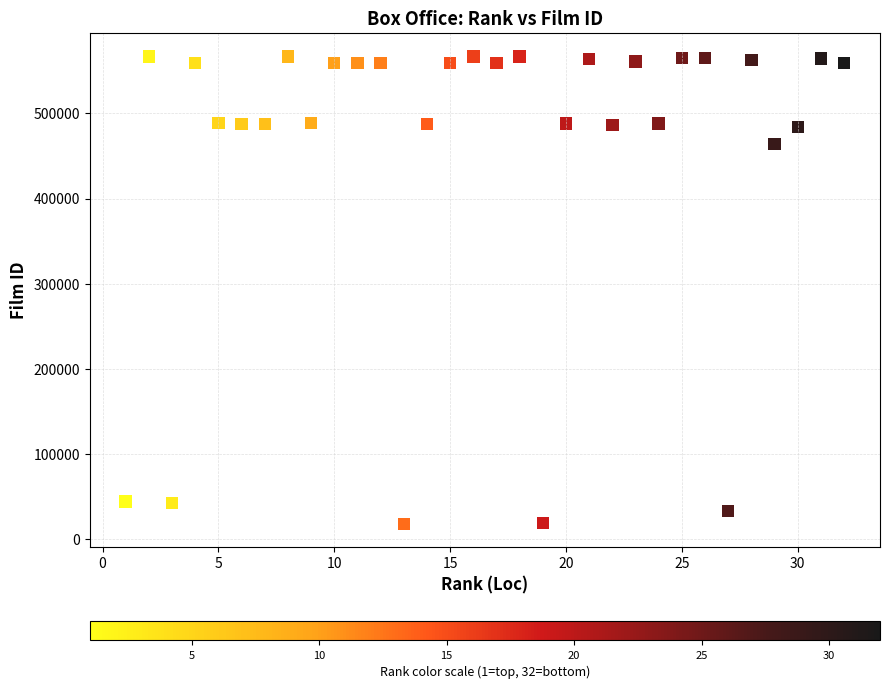

What Y value in the scatter plot is closest to 292577?

464056